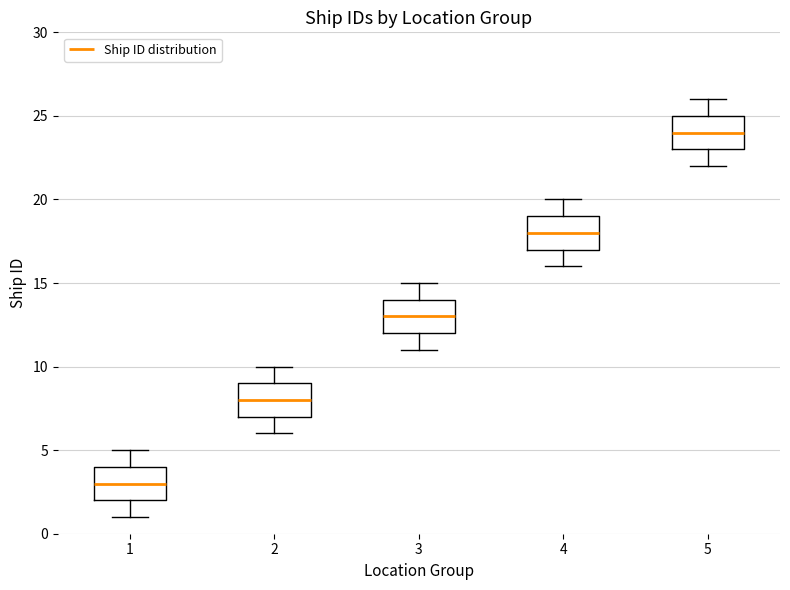

Reading left to right, transcribe this box plot: for each box, give where its median line is, the range the box spans, and where its two whiskers end, as read against the y-axis. The values are not printed on the chart, so give them approximately, as read against the axis.

1: median 3, box 2 to 4, whiskers 1 to 5
2: median 8, box 7 to 9, whiskers 6 to 10
3: median 13, box 12 to 14, whiskers 11 to 15
4: median 18, box 17 to 19, whiskers 16 to 20
5: median 24, box 23 to 25, whiskers 22 to 26